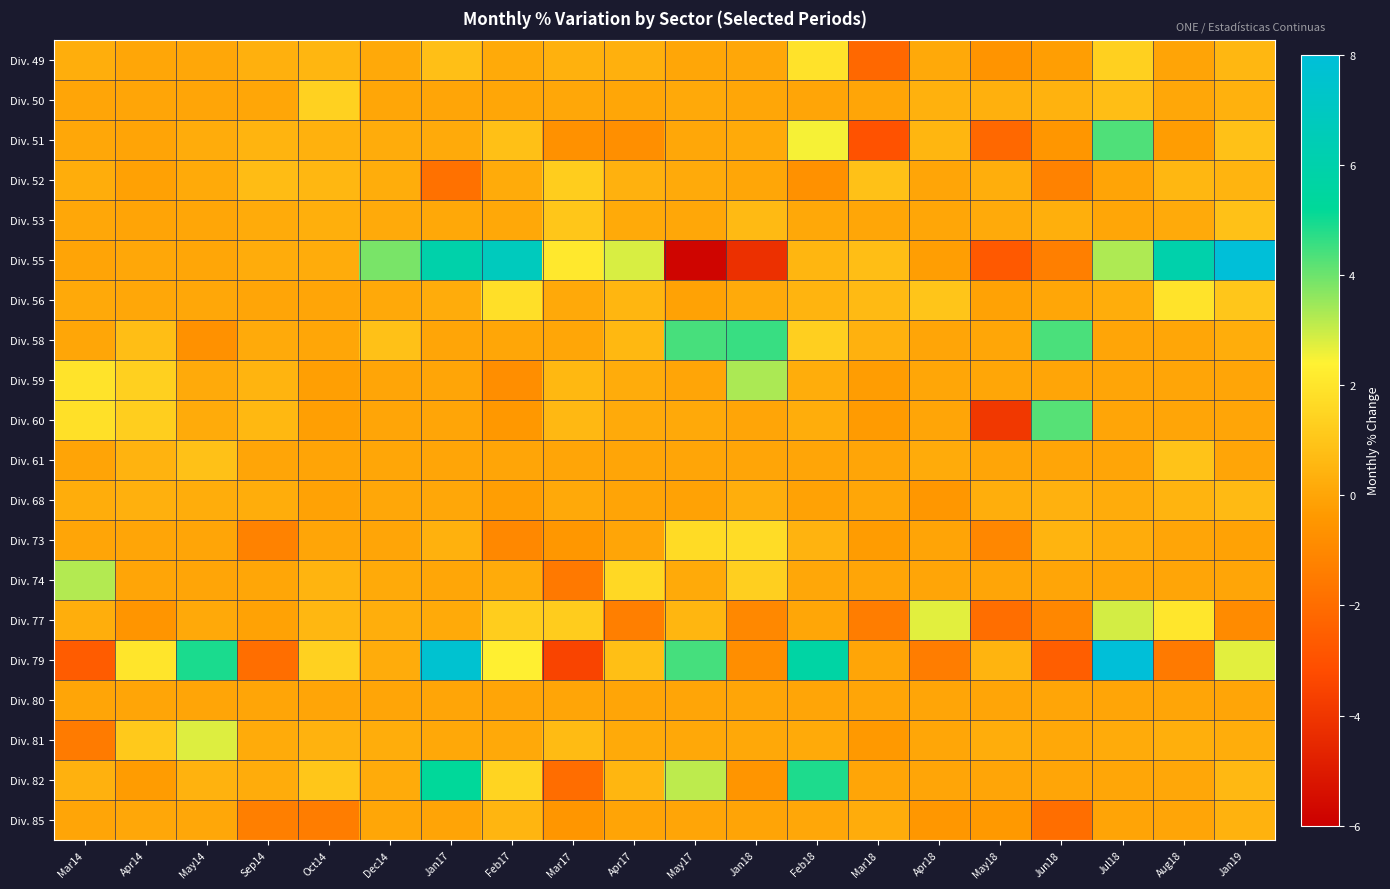

Which series has the largest range (max minus min)?

Div. 55